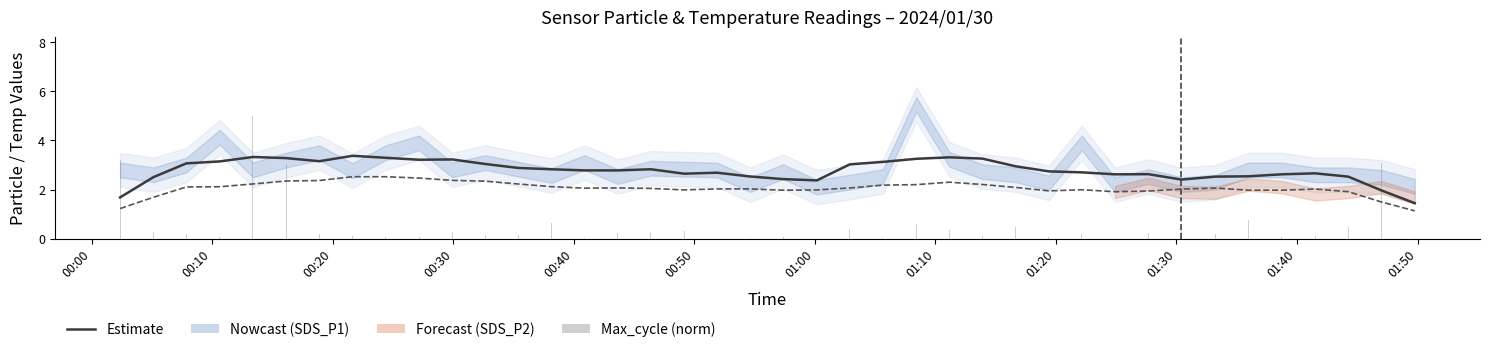

Which series has the largest total across all categories?

SDS_P1